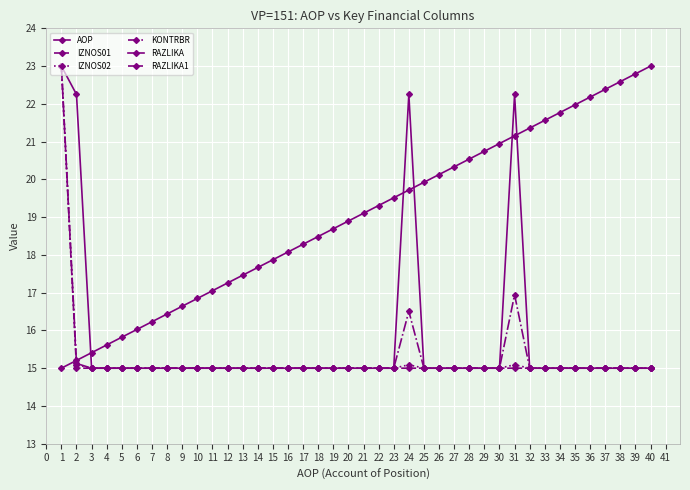

How many intersections are there between AOP and IZNOS02?

1